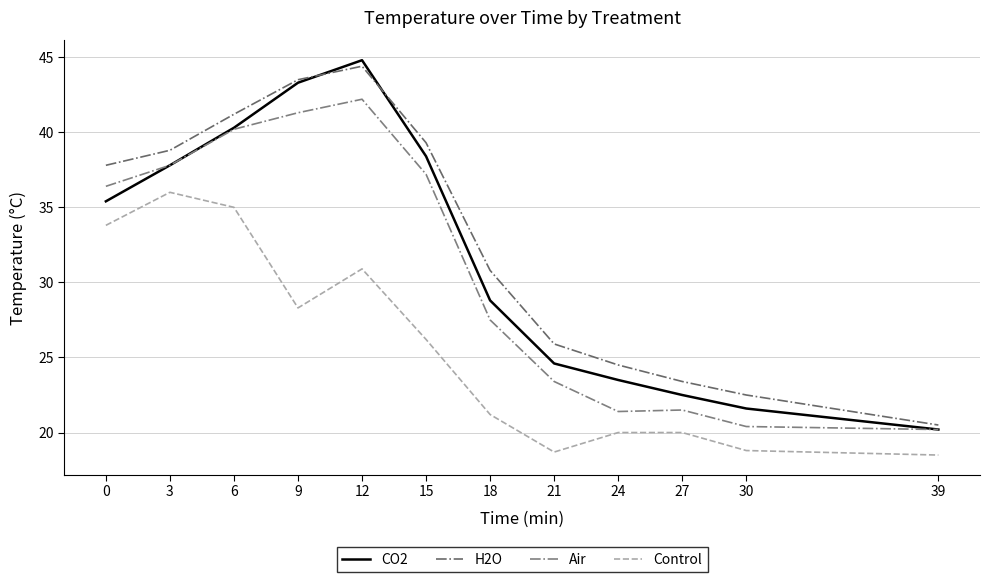

At which label does H2O reach its minimum?

39